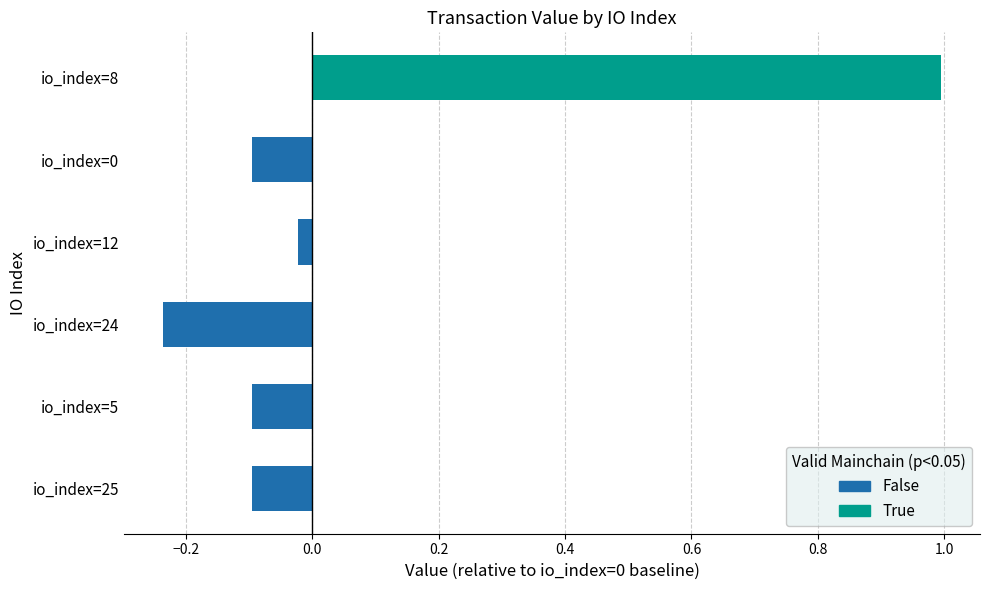

Is it true that the value at io_index=25 is -0.0?

False